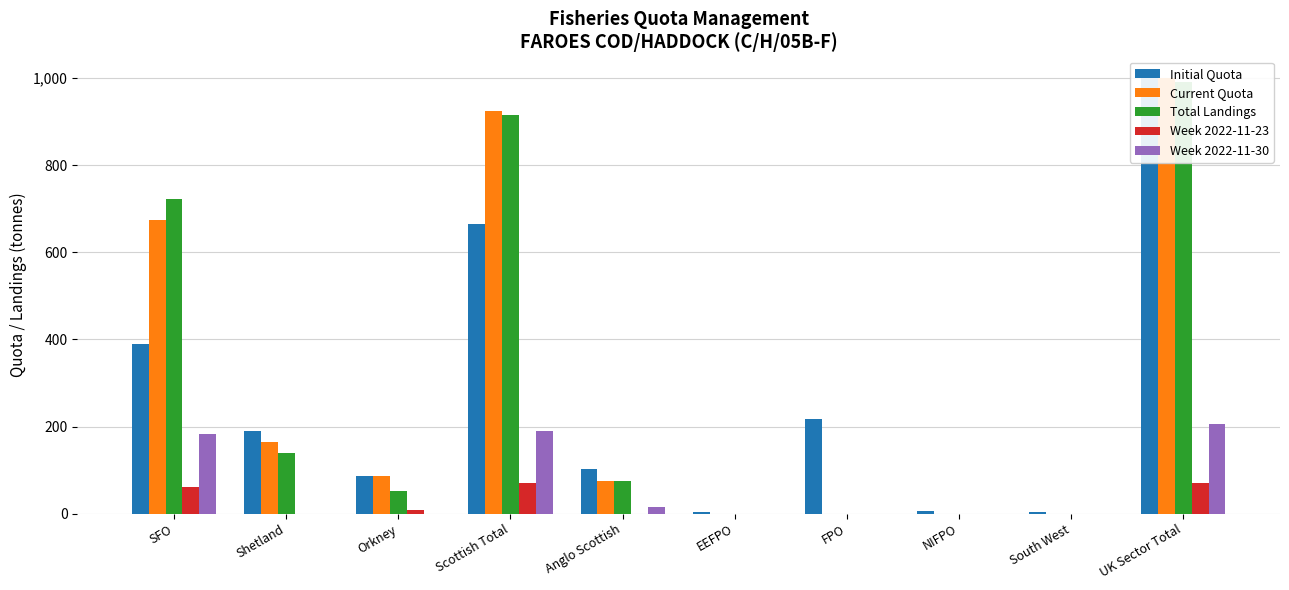

What are all the series names shown in the legend?

Initial Quota, Current Quota, Total Landings, Week 2022-11-23, Week 2022-11-30